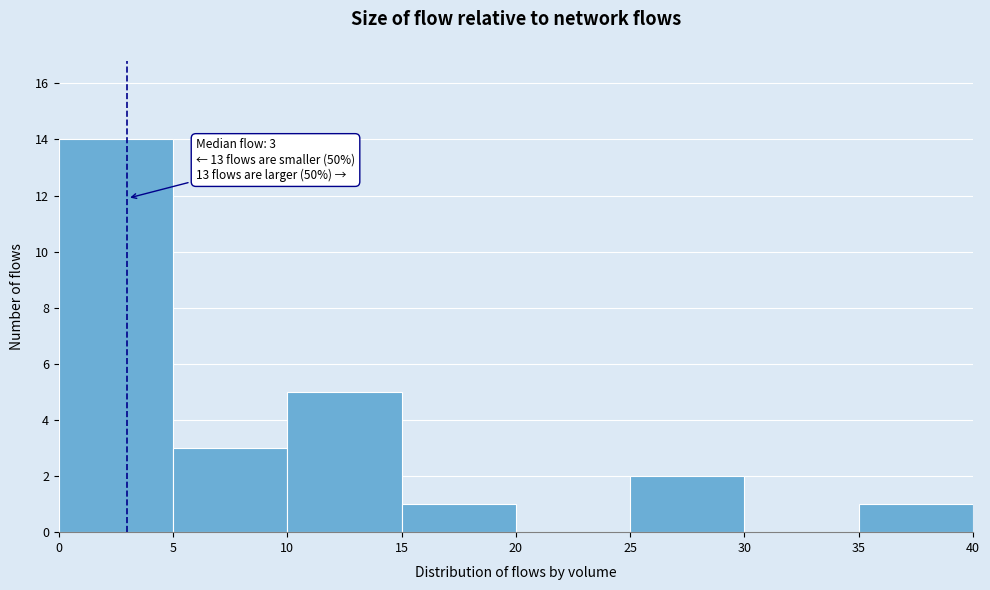

Over which range of the x-axis is the bar tallest?

0 to 5